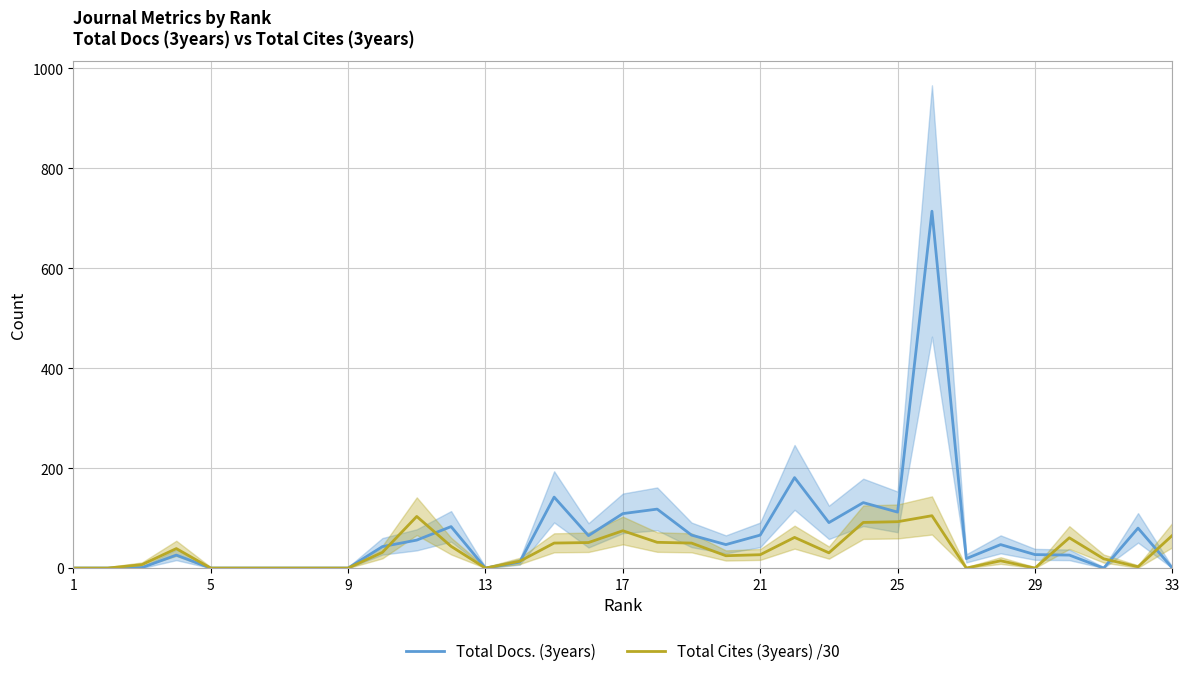

Is it true that Total Docs. (3years) equals 0.0 at 33?

True